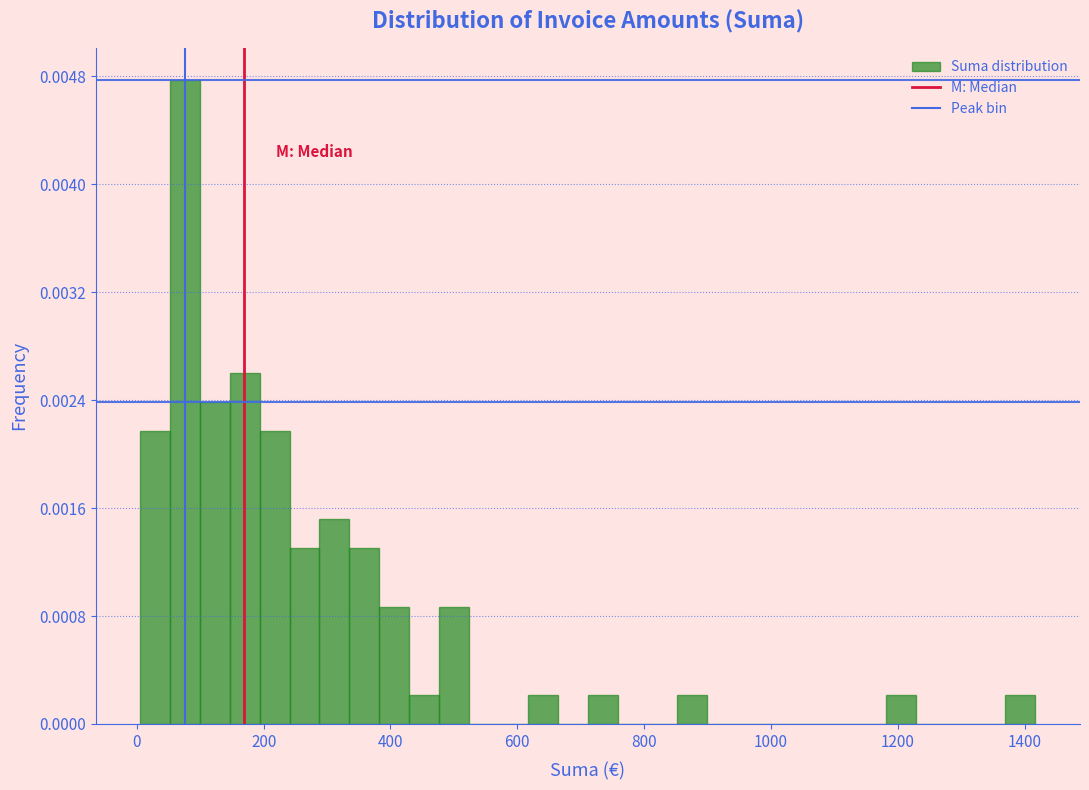

Around what value on the x-axis is the tallest bar? Give the approximate position of its centre, as read against the axis.

80